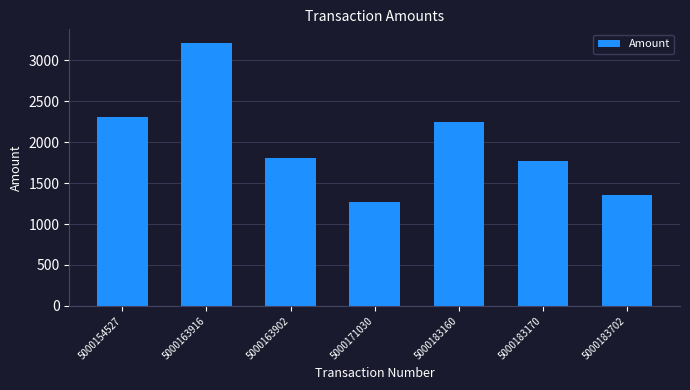

What is the sum of all values?

13976.9